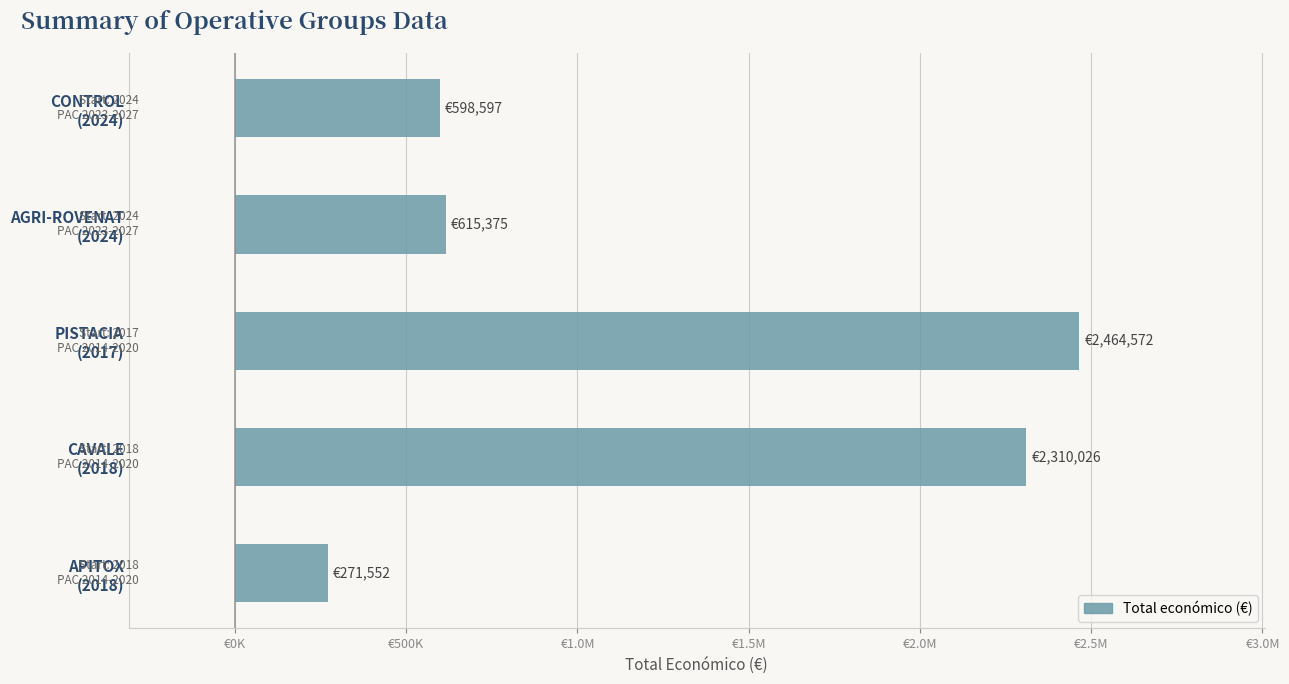

Are the bars horizontal?

Yes